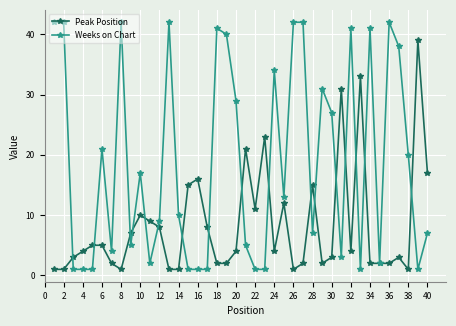

List the series in order of their overall mean, lowest first.

Peak Position, Weeks on Chart